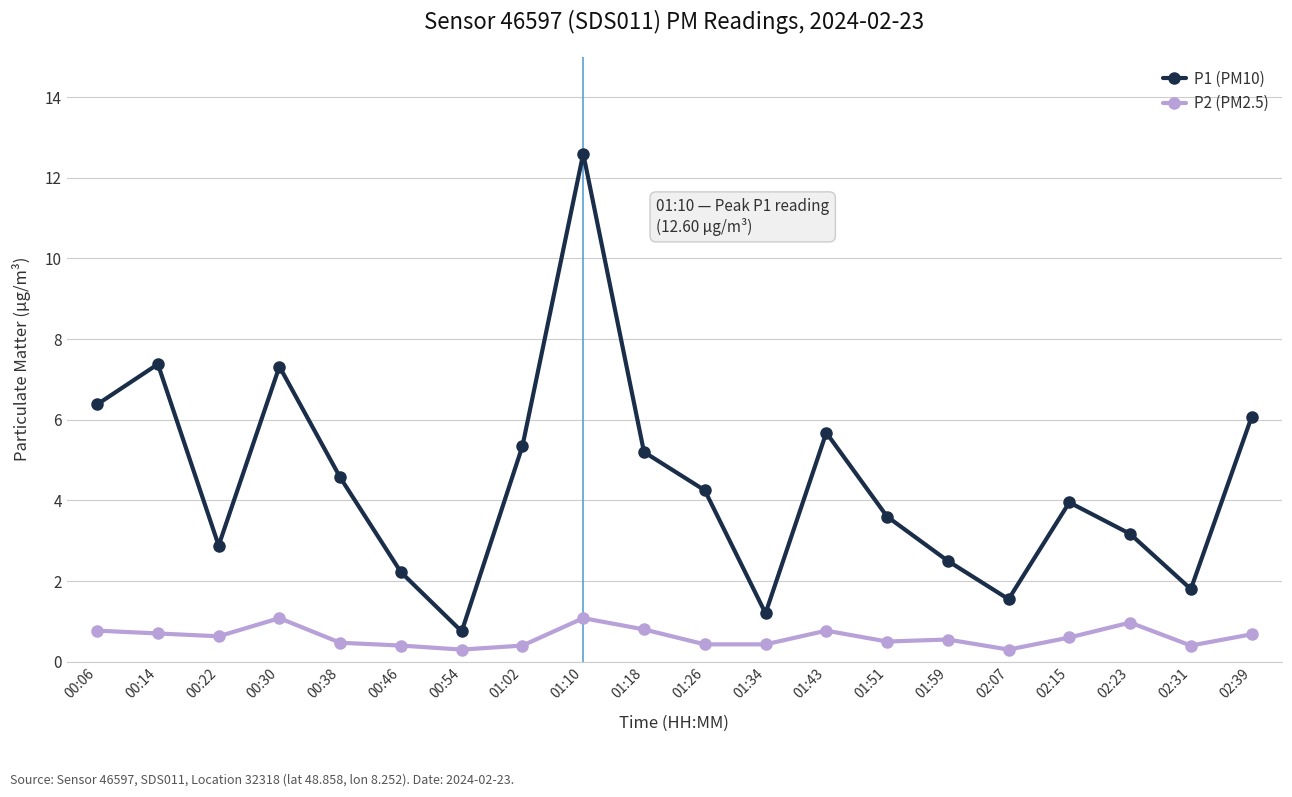

At which category does P1 (PM10) reach its first local valley?

00:22